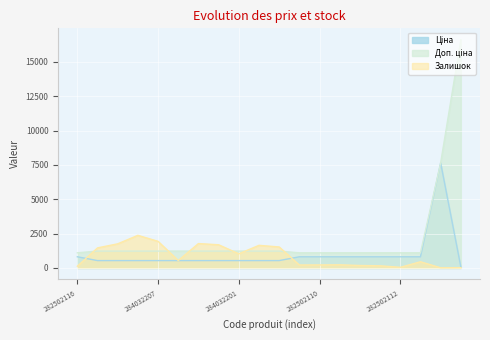

How many series are shown in this chart?

3